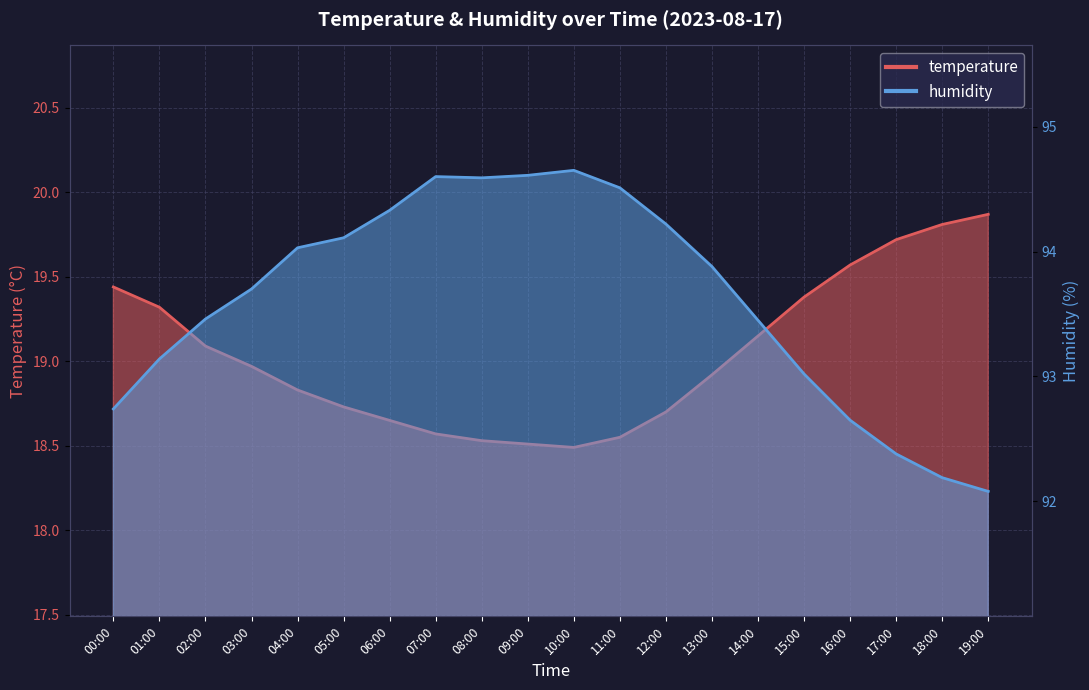

Which series changed the most between 05:00 and 17:00?

humidity